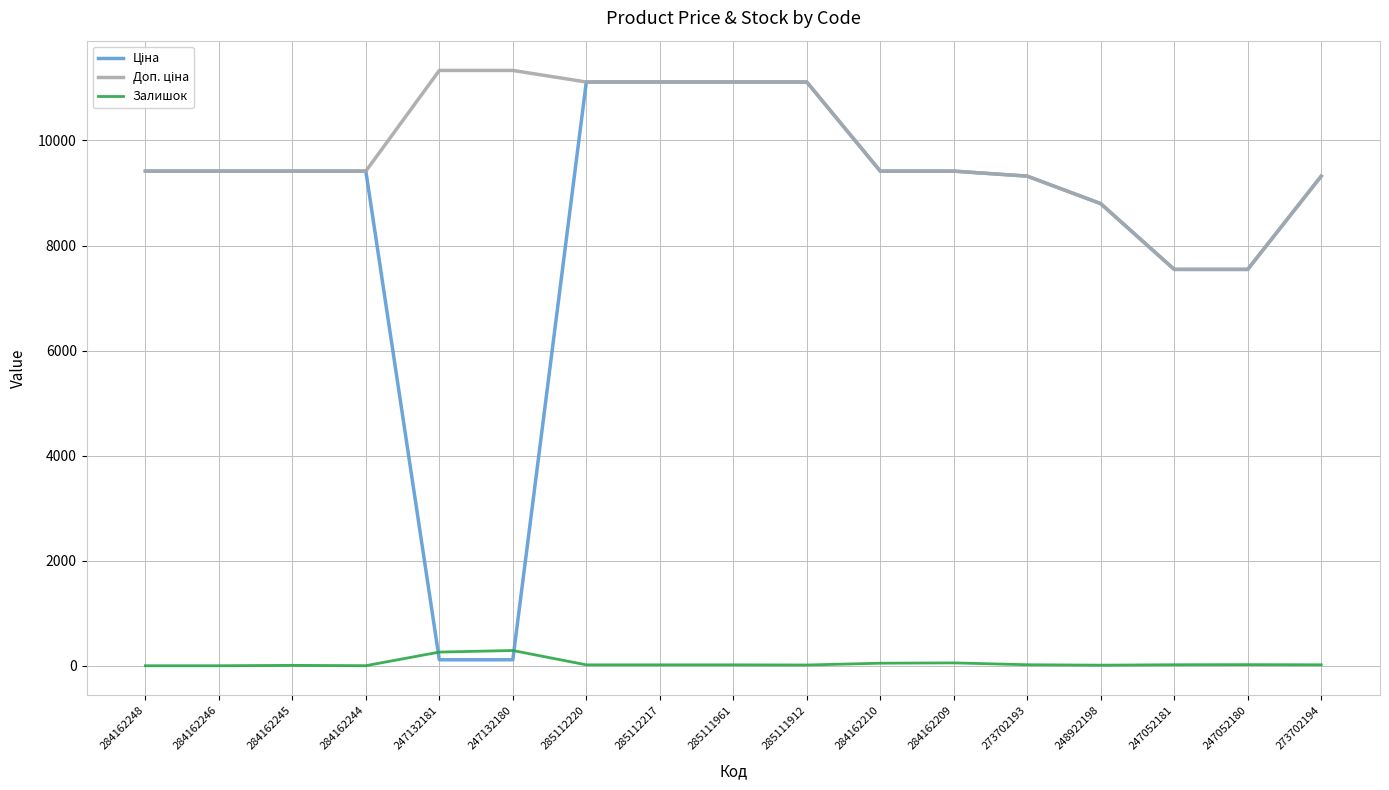

What is the difference between the highest and lowest values at 284162248?

9416.9